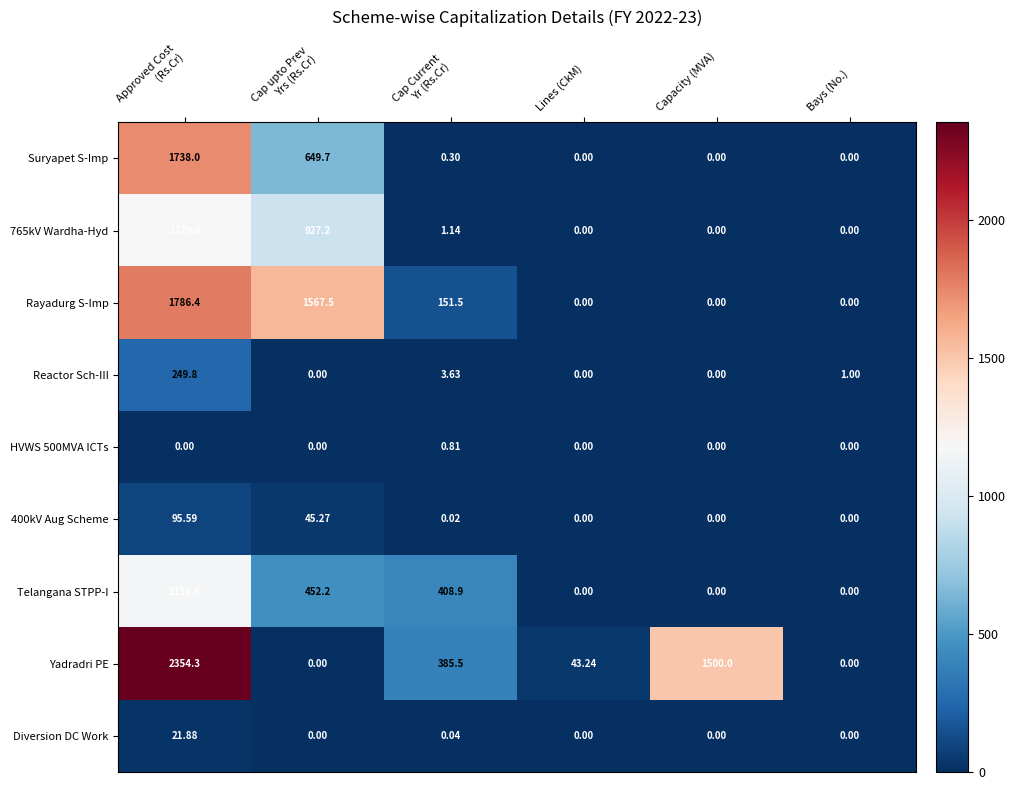

Which series changed the most between Lines (CkM) and Bays (No.)?

Yadradri PE